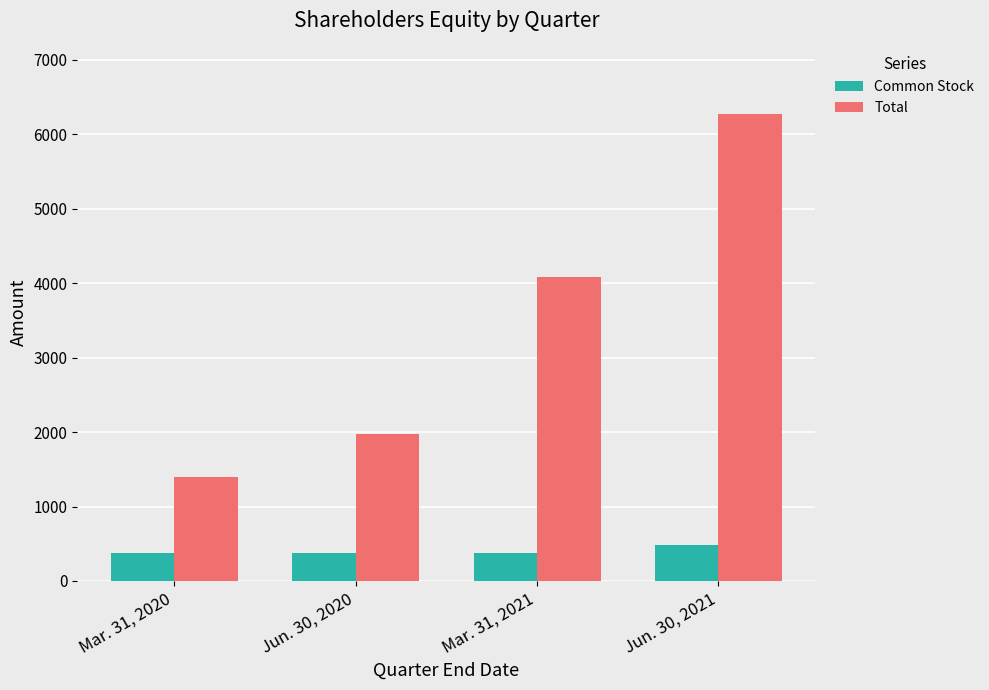

Count the number of categories in the chart.

4